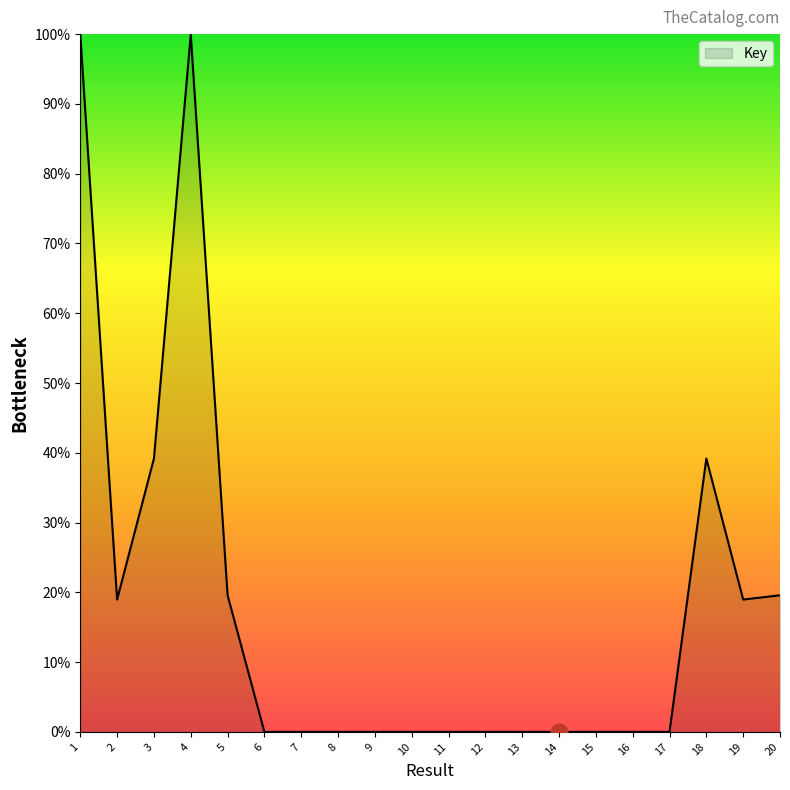

What is the greatest value displayed?

100.0